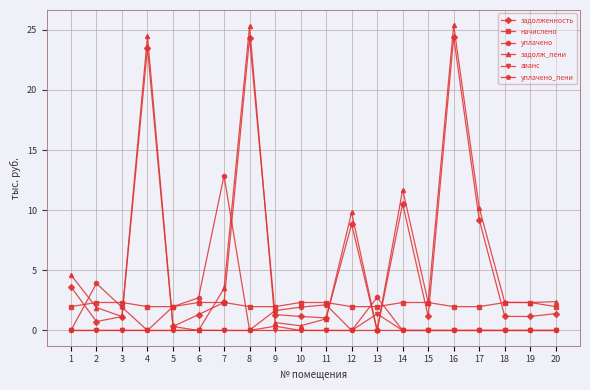

True or false: задолж_пени and уплачено cross at least once.

True